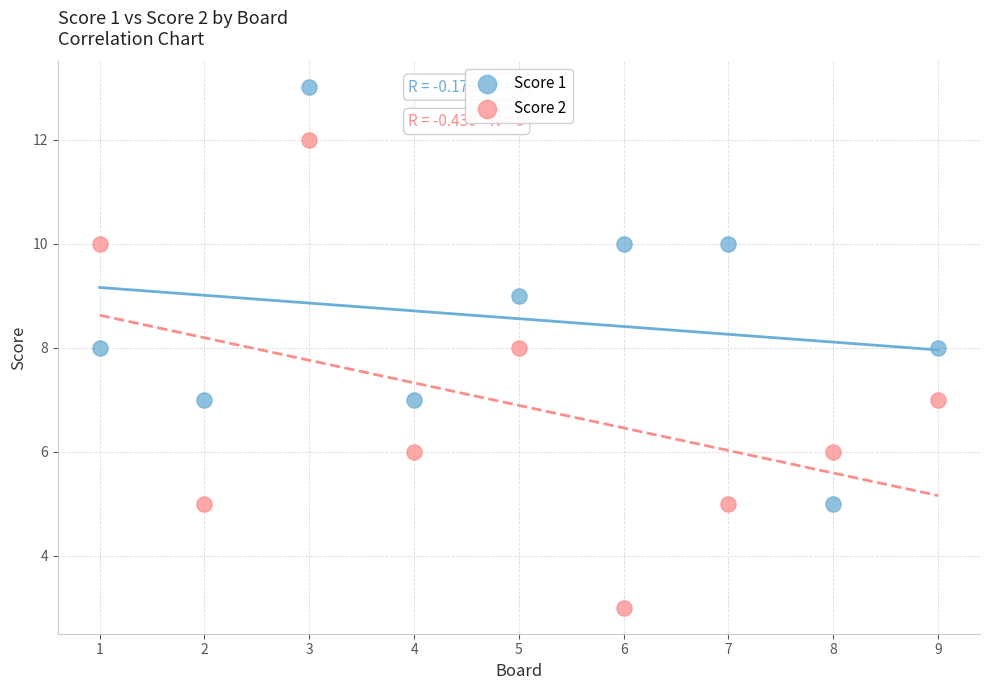

Which series reaches the minimum Y coordinate?

Score 2